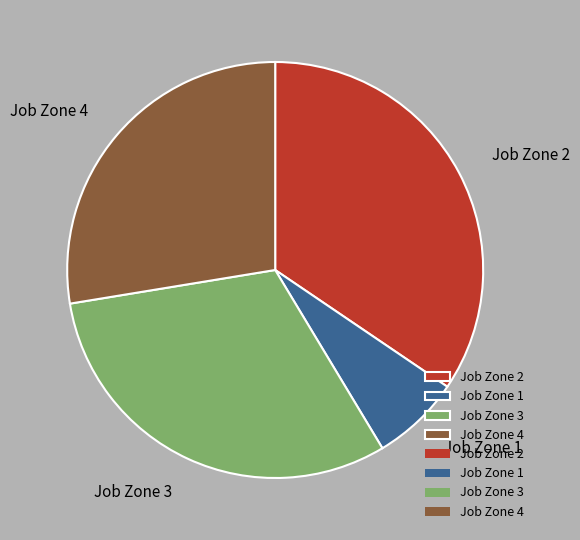

Combined, do Job Zone 4 and Job Zone 3 account for over 50%?

Yes